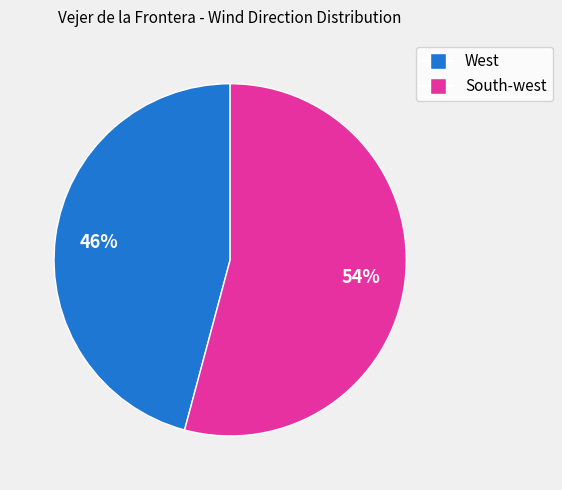

How many slices are in this pie chart?

2